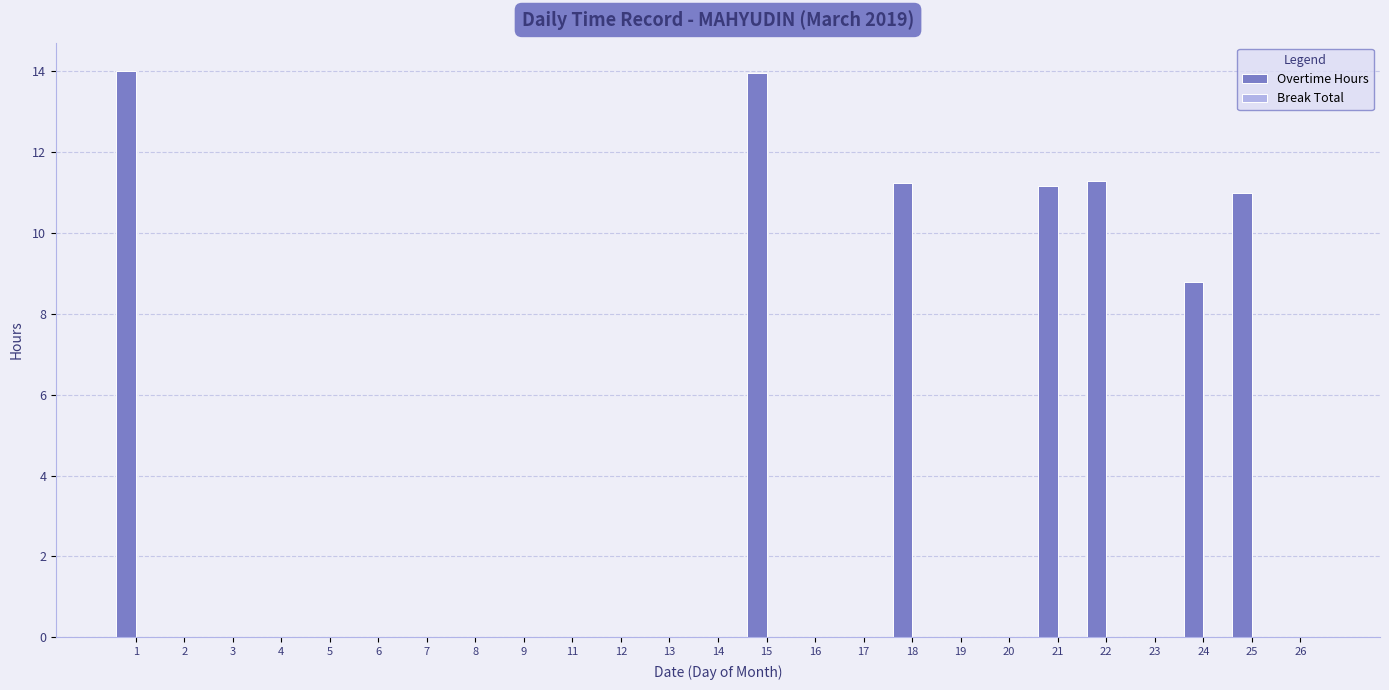

Between 12 and 22, which is larger?

22